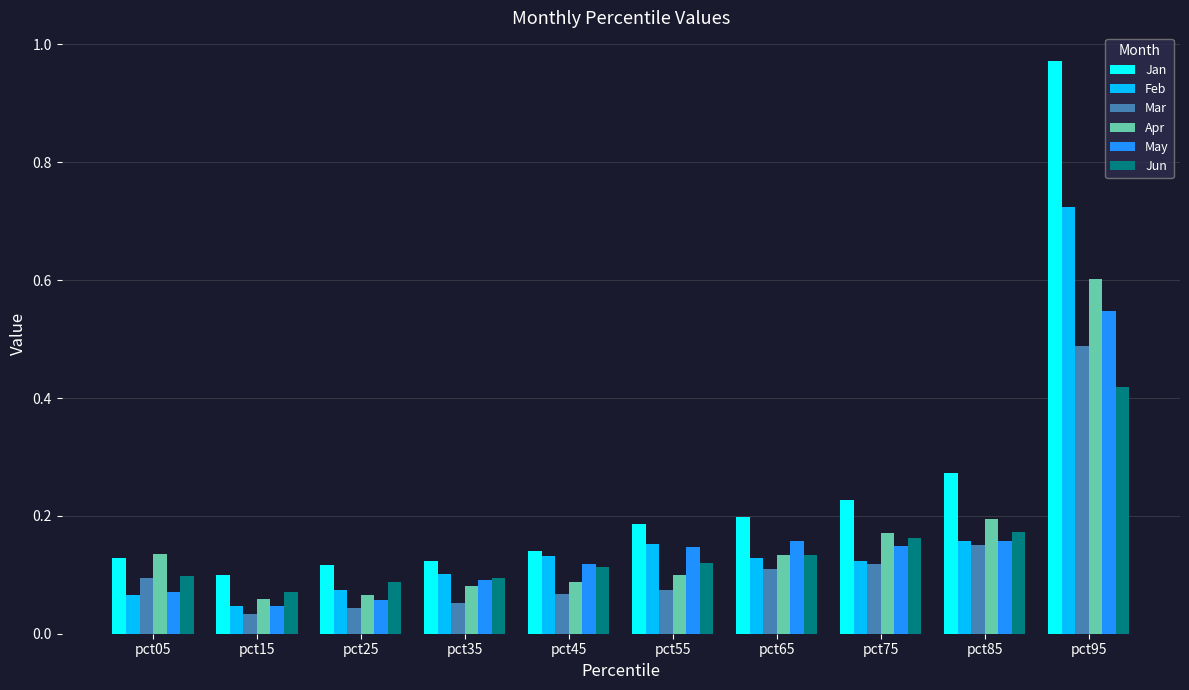

Which series has the largest total across all categories?

Jan